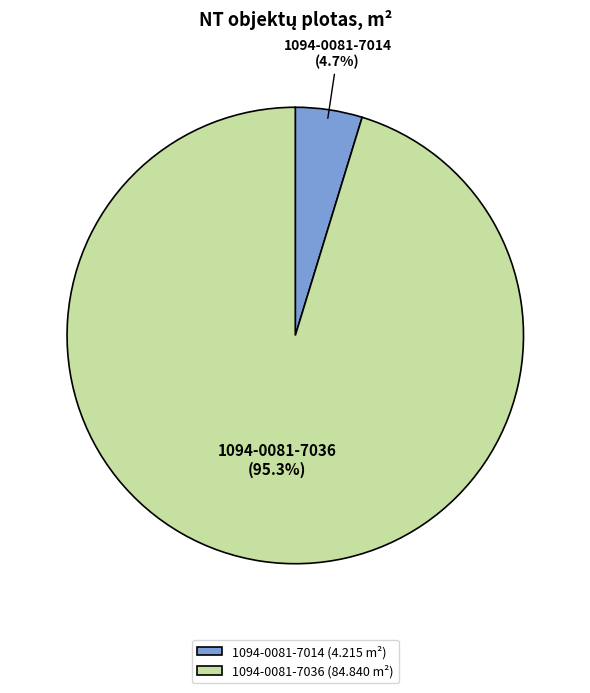

To the nearest percent, what is the difference between the largest and smallest slice percentages?

91%